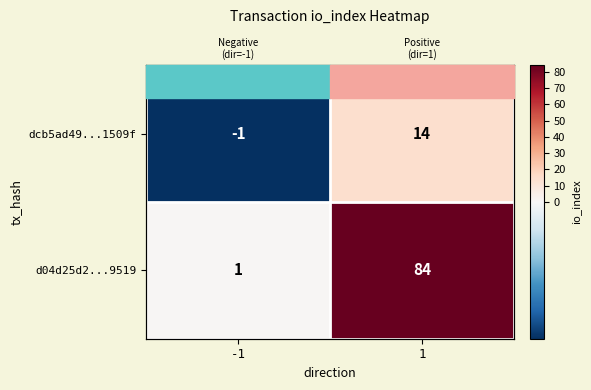

How many values in dcb5ad49...1509f are above zero?

1